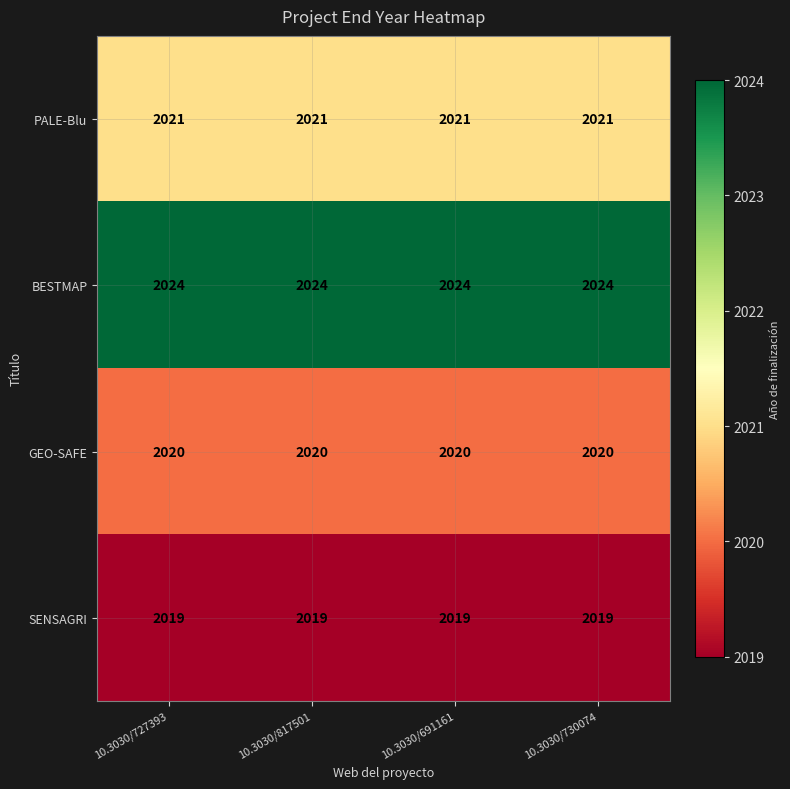

What value does the SENSAGRI series have at 10.3030/730074?

2019